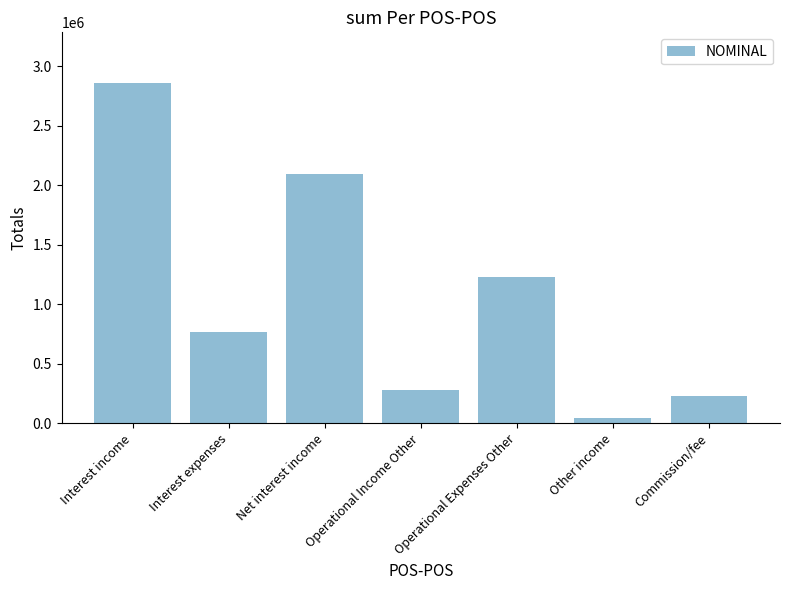

Which label corresponds to the smallest value in the chart?

Other income